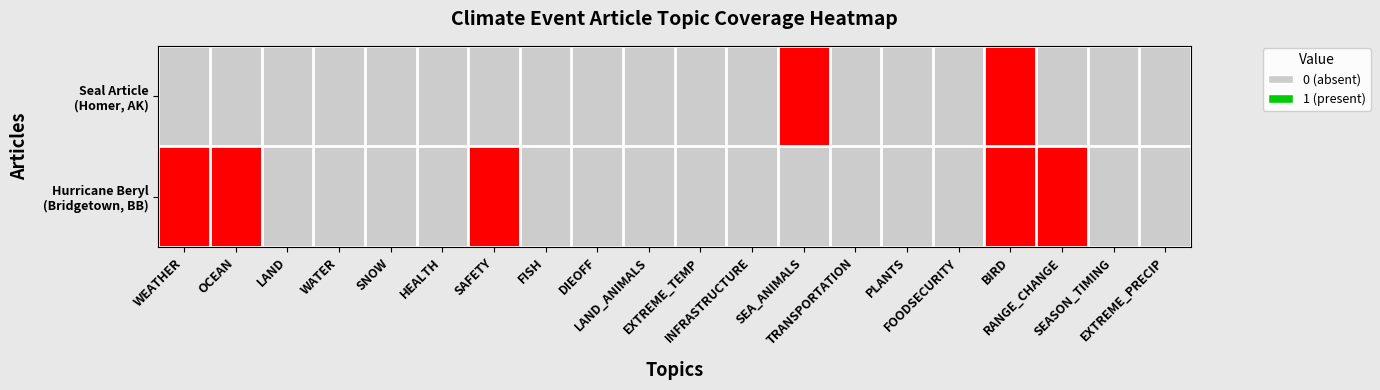

Rank the series by their average value, from lowest to highest.

Seal Article (Homer, AK), Hurricane Beryl (Bridgetown, BB)